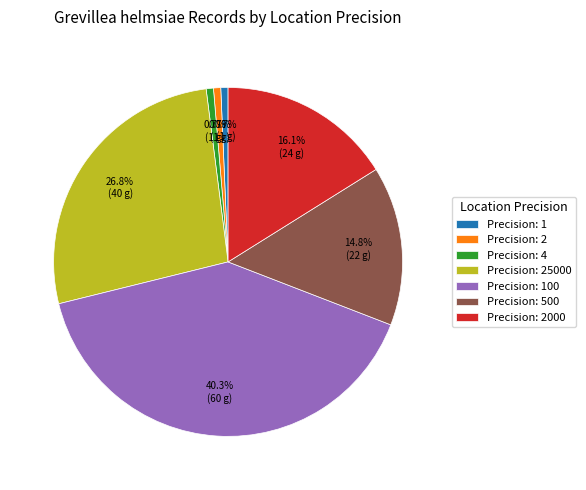

What is the largest slice in the pie chart?

Precision: 100